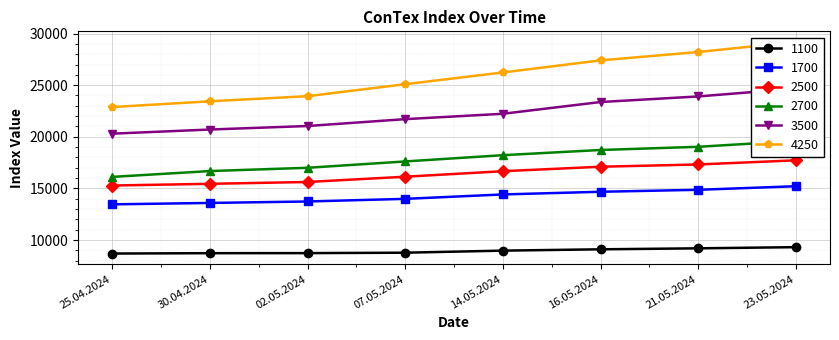

Is it true that 1700 equals 23911 at 07.05.2024?

False